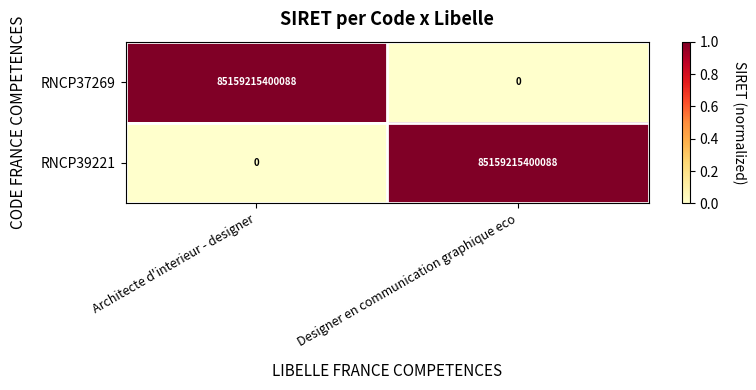

What is the difference between the maximum and minimum values in the RNCP39221 series?

85159215400088